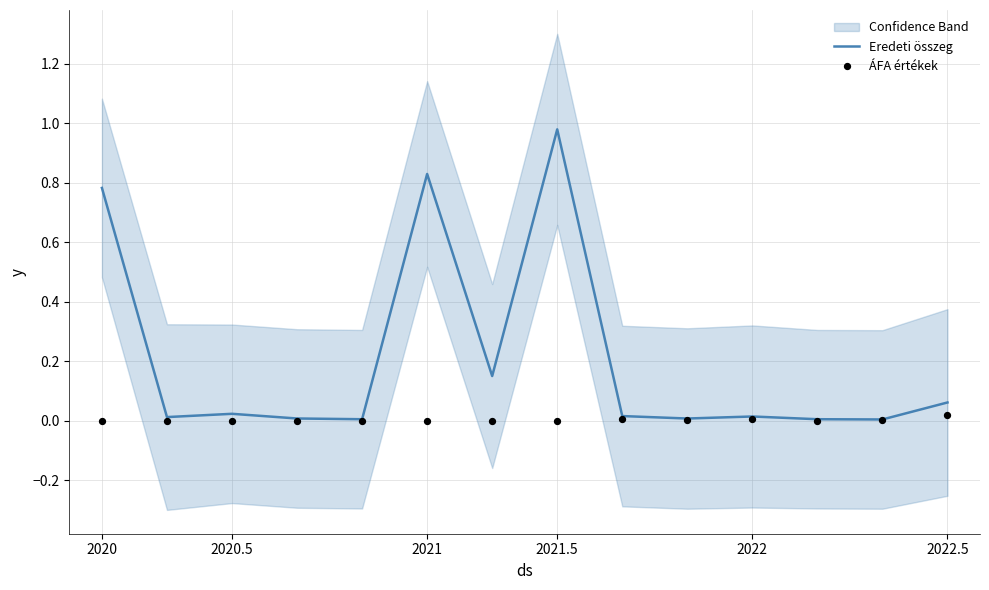

Which series contains the lowest Y value?

ÁFA értékek